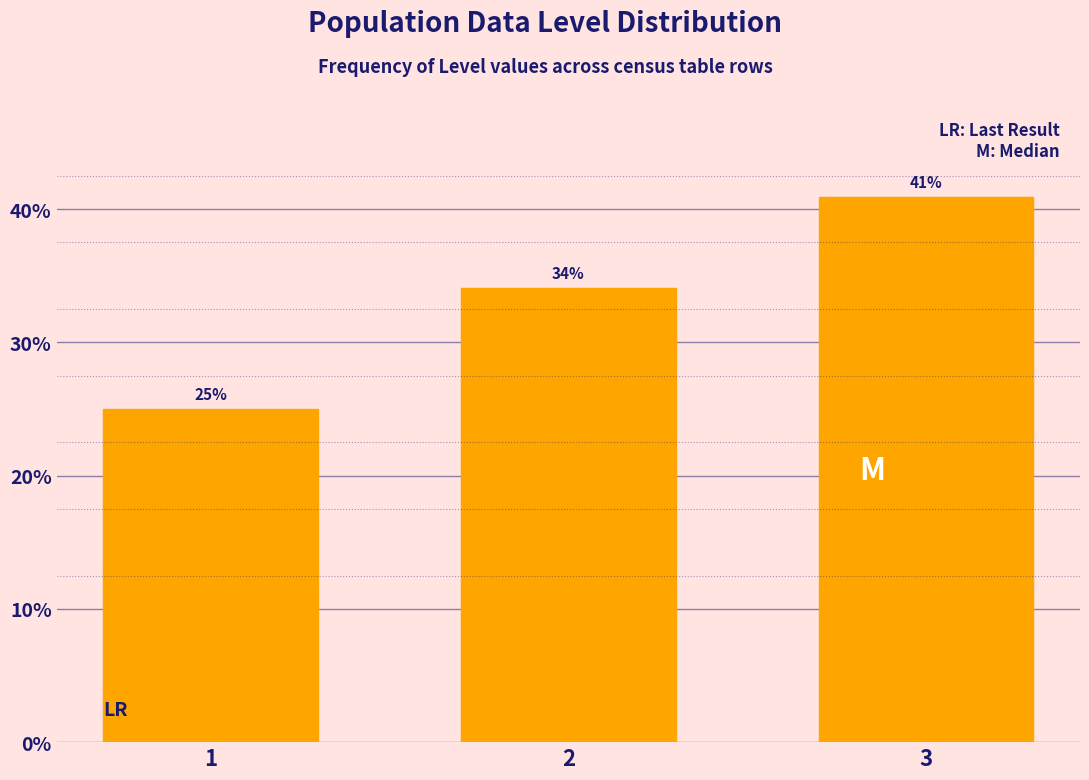

What is the maximum value shown in the chart?

40.9